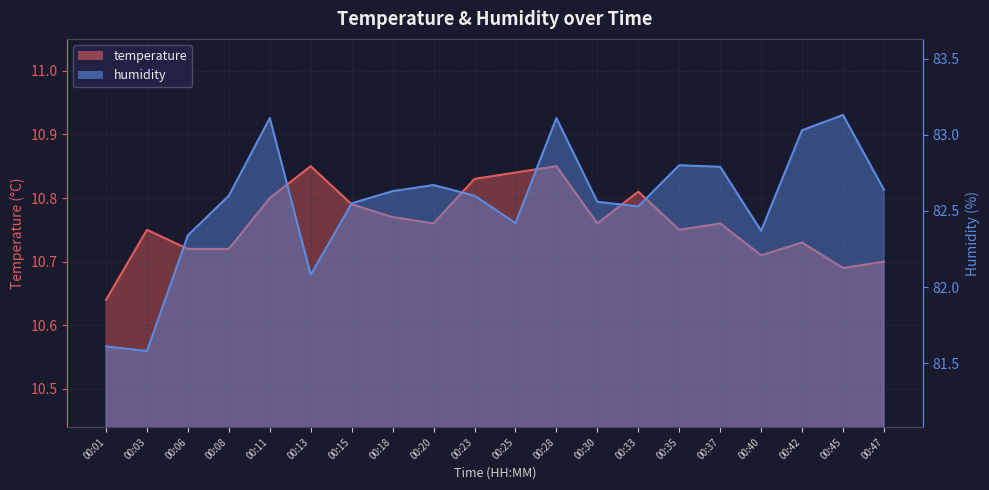

The humidity series shows 82.1 at 00:13. True or false?

True